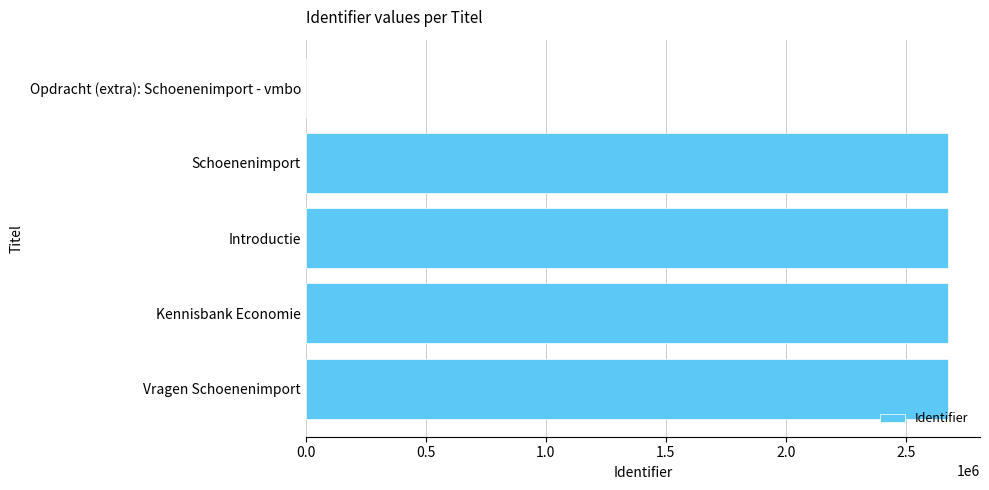

The chart shows a value of 0 at Opdracht (extra): Schoenenimport - vmbo. True or false?

True